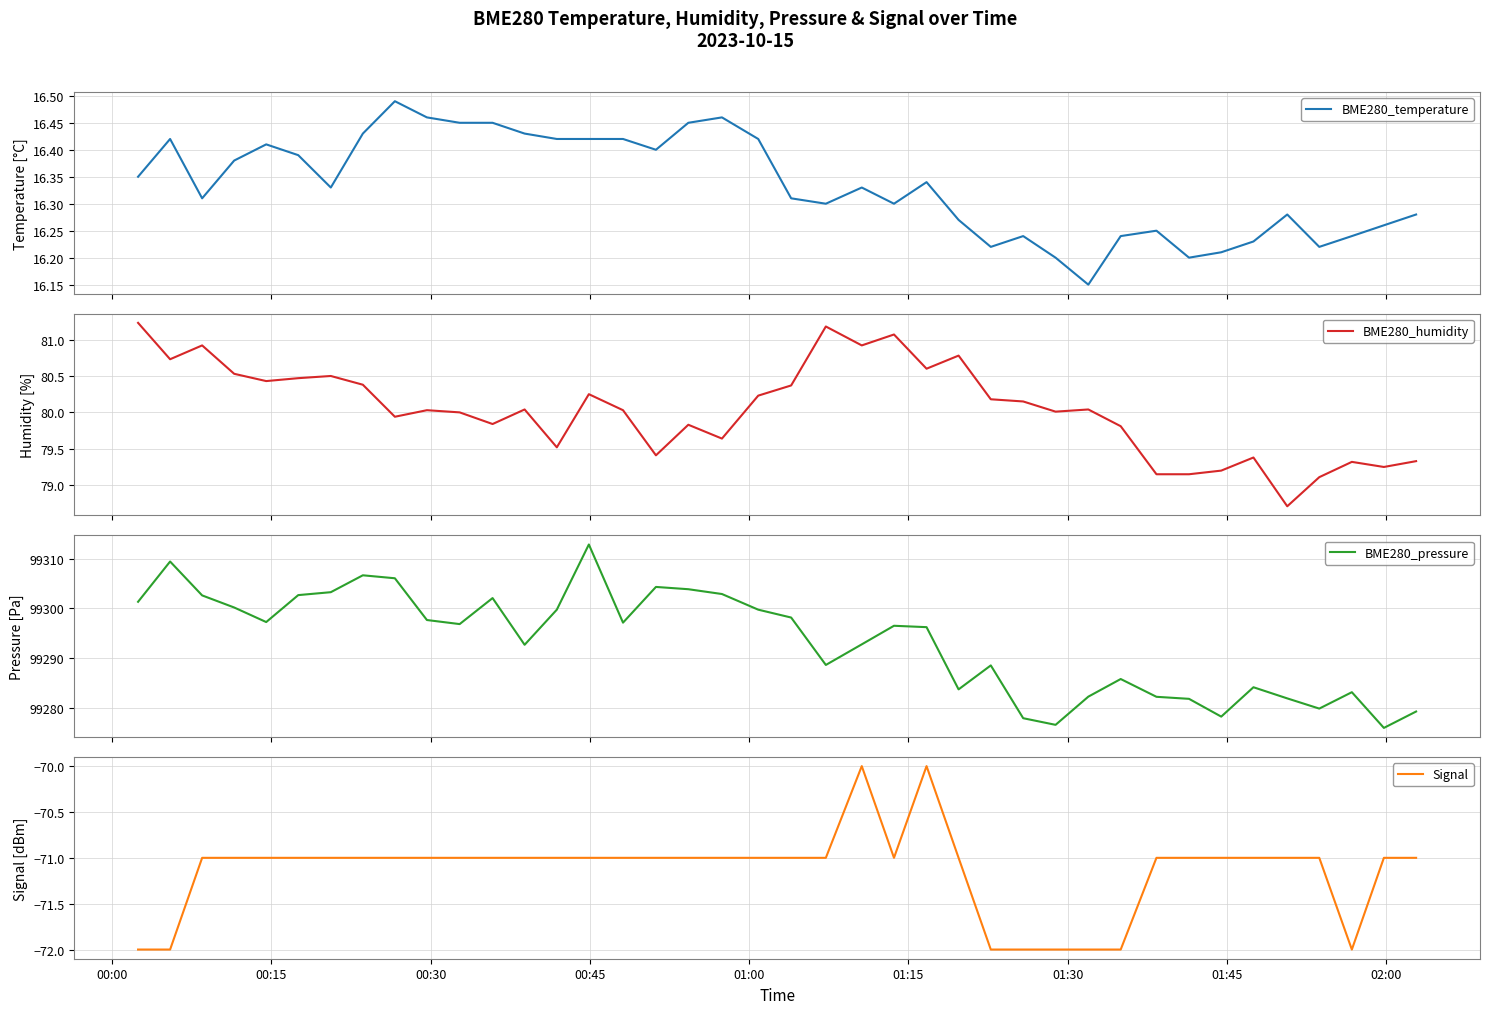

Reading left to right, list all the values displayed in this chart.

BME280_temperature: 16.4	16.4	16.3	16.4	16.4	16.4	16.3	16.4	16.5	16.5	16.4	16.4	16.4	16.4	16.4	16.4	16.4	16.4	16.5	16.4	16.3	16.3	16.3	16.3	16.3	16.3	16.2	16.2	16.2	16.1	16.2	16.2	16.2	16.2	16.2	16.3	16.2	16.2	16.3	16.3
BME280_humidity: 81.2	80.7	80.9	80.5	80.4	80.5	80.5	80.4	79.9	80.0	80.0	79.8	80.0	79.5	80.2	80.0	79.4	79.8	79.6	80.2	80.4	81.2	80.9	81.1	80.6	80.8	80.2	80.2	80.0	80.0	79.8	79.2	79.2	79.2	79.4	78.7	79.1	79.3	79.2	79.3
BME280_pressure: 99301.3	99309.5	99302.6	99300.2	99297.2	99302.7	99303.3	99306.7	99306.1	99297.7	99296.8	99302.1	99292.7	99299.8	99312.9	99297.1	99304.3	99303.9	99302.9	99299.8	99298.2	99288.6	99292.8	99296.5	99296.2	99283.7	99288.5	99277.8	99276.5	99282.2	99285.8	99282.2	99281.8	99278.2	99284.1	99281.8	99279.8	99283.1	99275.9	99279.2
Signal: -72.0	-72.0	-71.0	-71.0	-71.0	-71.0	-71.0	-71.0	-71.0	-71.0	-71.0	-71.0	-71.0	-71.0	-71.0	-71.0	-71.0	-71.0	-71.0	-71.0	-71.0	-71.0	-70.0	-71.0	-70.0	-71.0	-72.0	-72.0	-72.0	-72.0	-72.0	-71.0	-71.0	-71.0	-71.0	-71.0	-71.0	-72.0	-71.0	-71.0